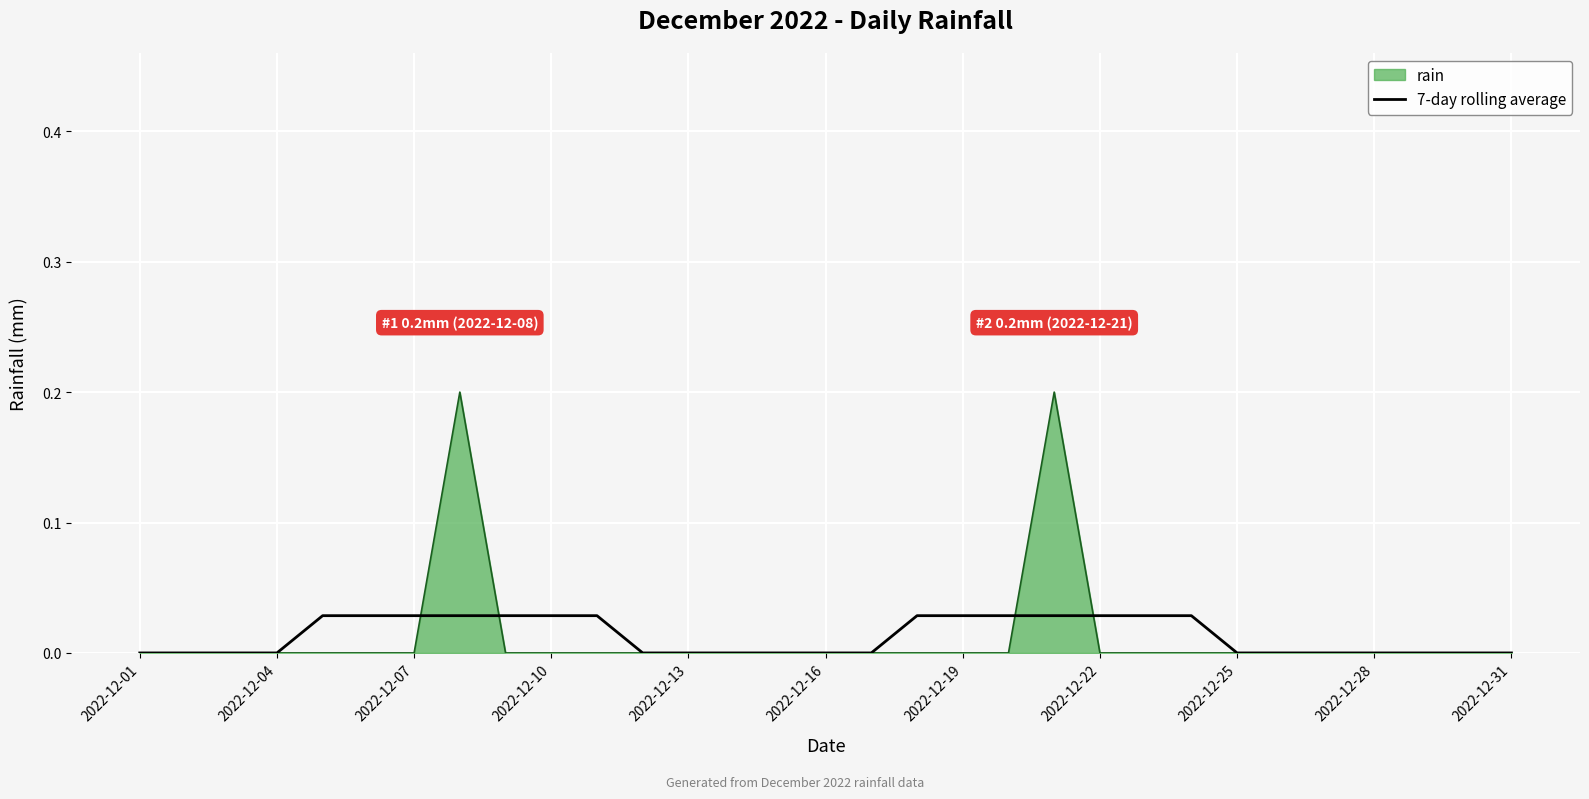

Which series has the widest spread of values?

rain